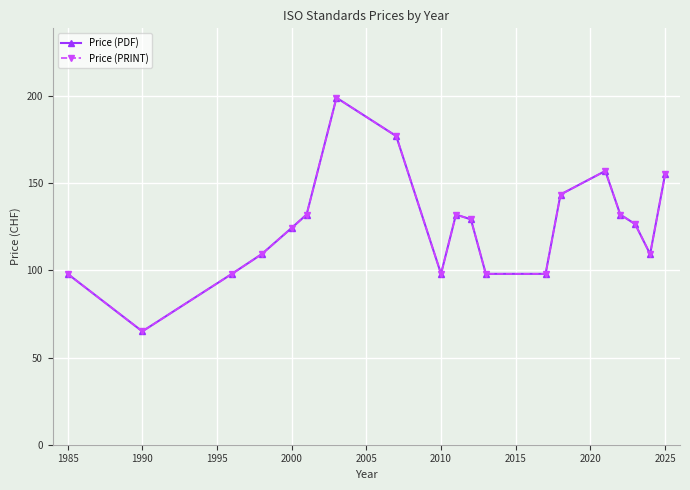

True or false: Price (PDF) has more than 1 interior local peaks.

True